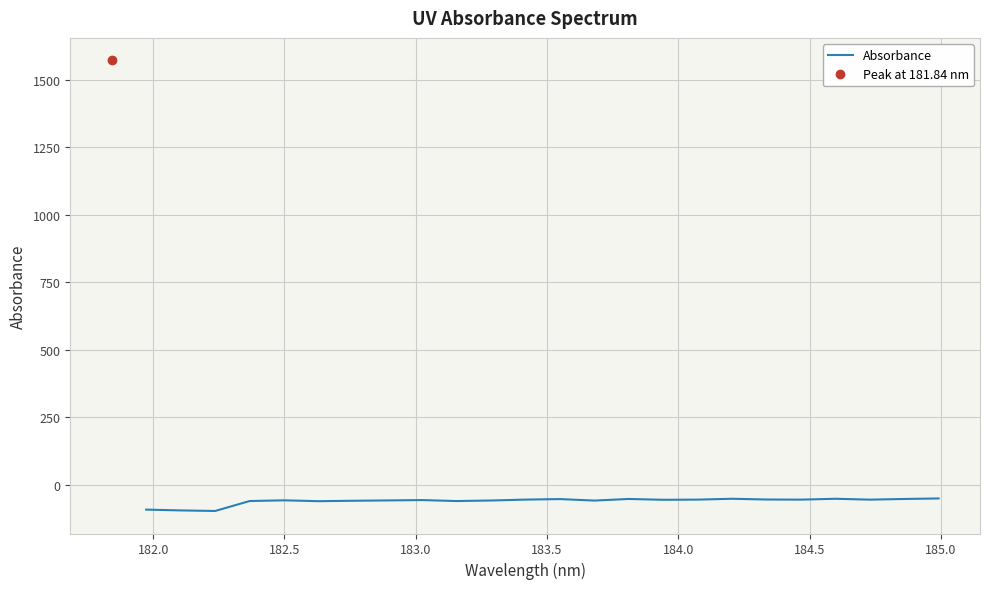

What is the highest value of the Absorbance series?

-51.5